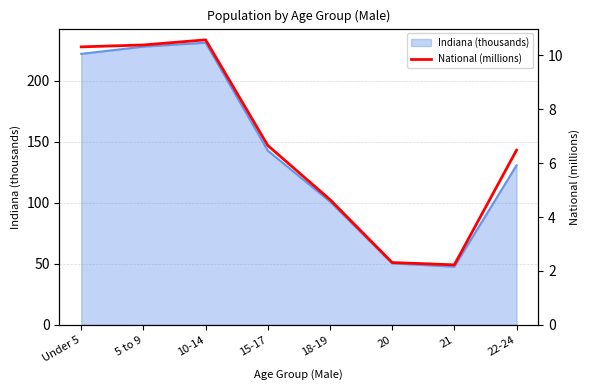

The Indiana (thousands) series shows 100.9 at 18-19. True or false?

True